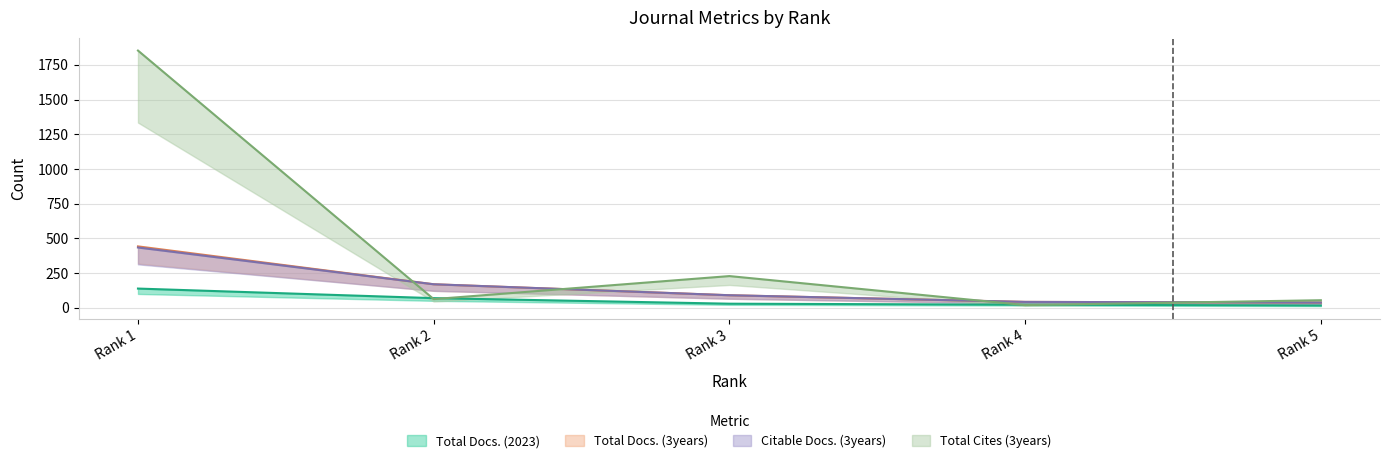

What is the difference between the highest and lowest values at Rank 2?

107